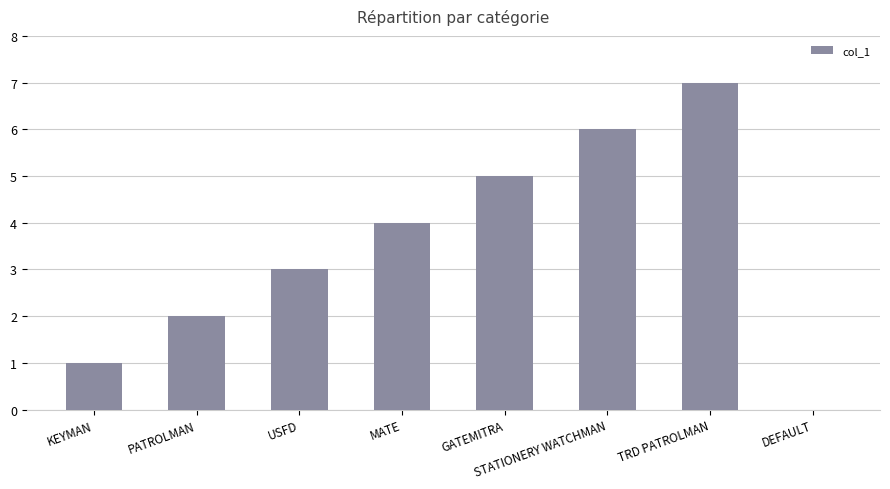

Reading left to right, what are all the values shown in this chart?

KEYMAN=1	PATROLMAN=2	USFD=3	MATE=4	GATEMITRA=5	STATIONERY WATCHMAN=6	TRD PATROLMAN=7	DEFAULT=0